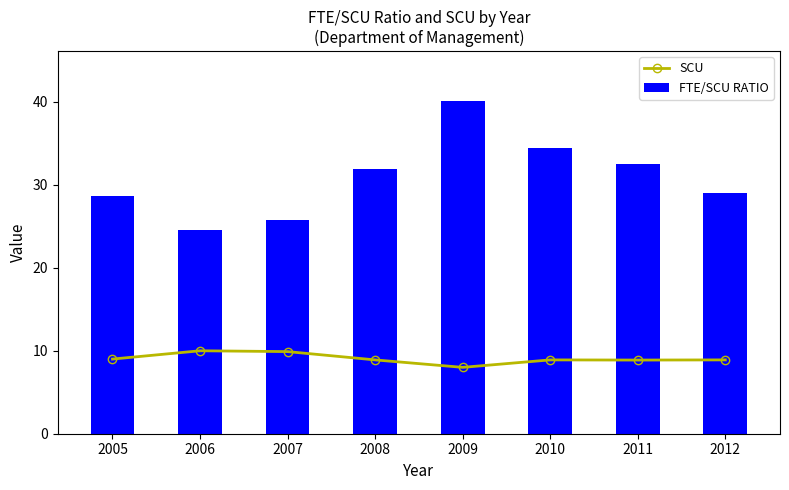

What is the spread (max minus min) of values at 2005?

19.7